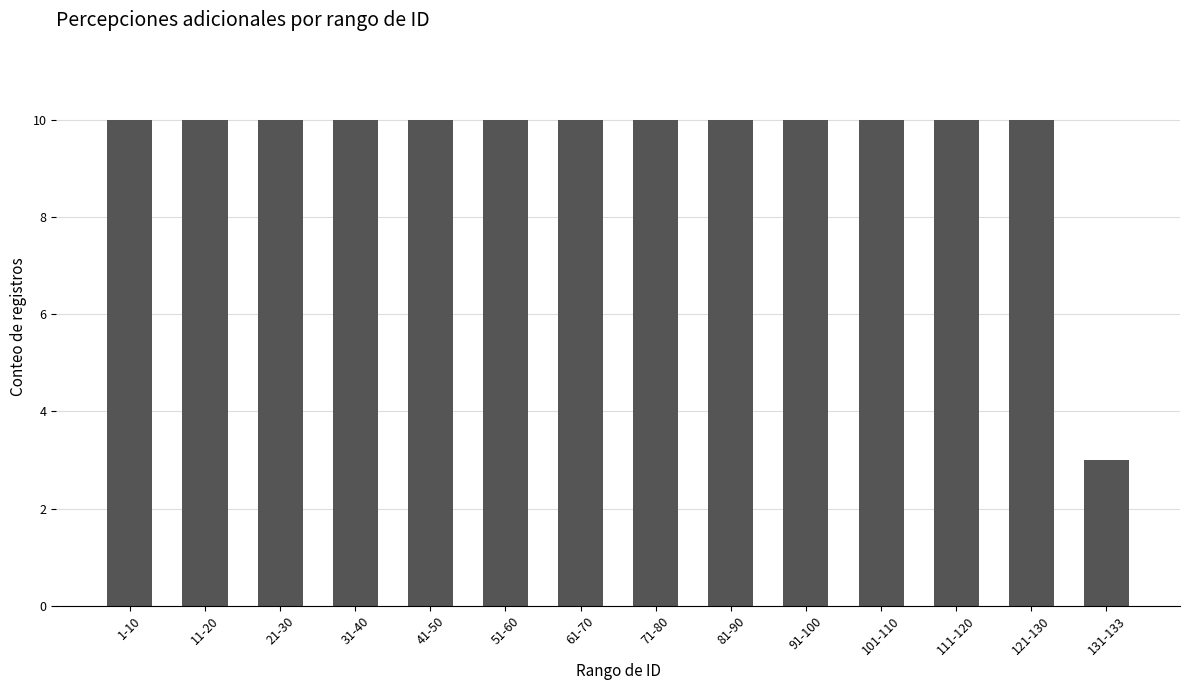

Reading left to right, extract all data points from this chart.

1-10=10	11-20=10	21-30=10	31-40=10	41-50=10	51-60=10	61-70=10	71-80=10	81-90=10	91-100=10	101-110=10	111-120=10	121-130=10	131-133=3